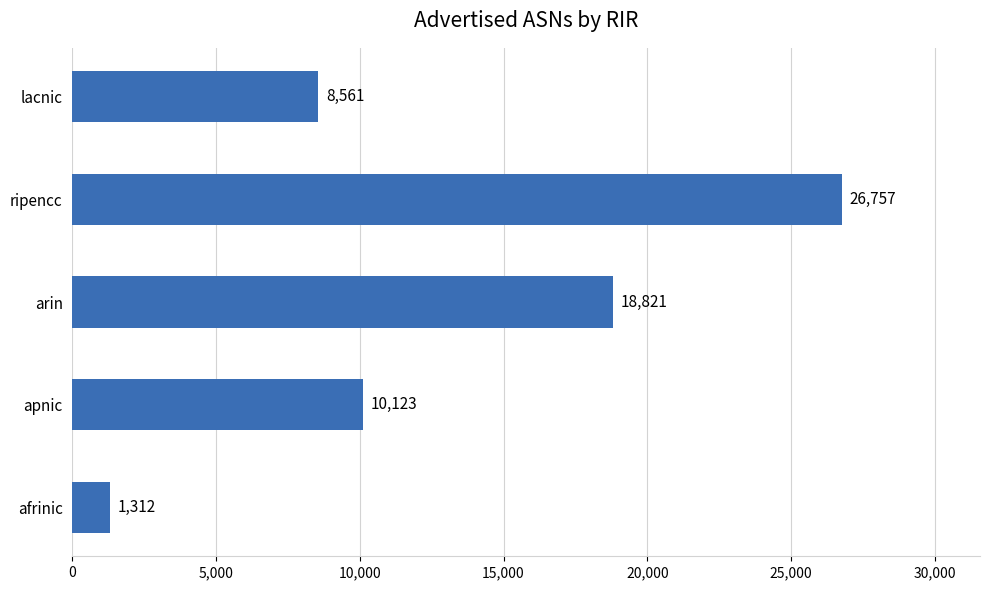

True or false: the data shows 8561 at lacnic.

True